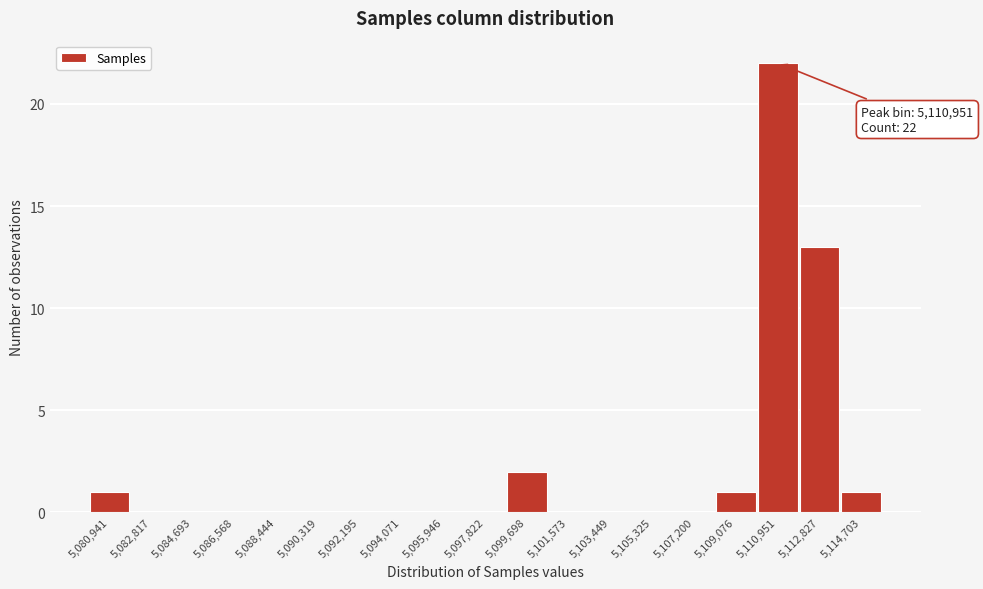

Over which range of the x-axis is the bar tallest?

5110000 to 5111800